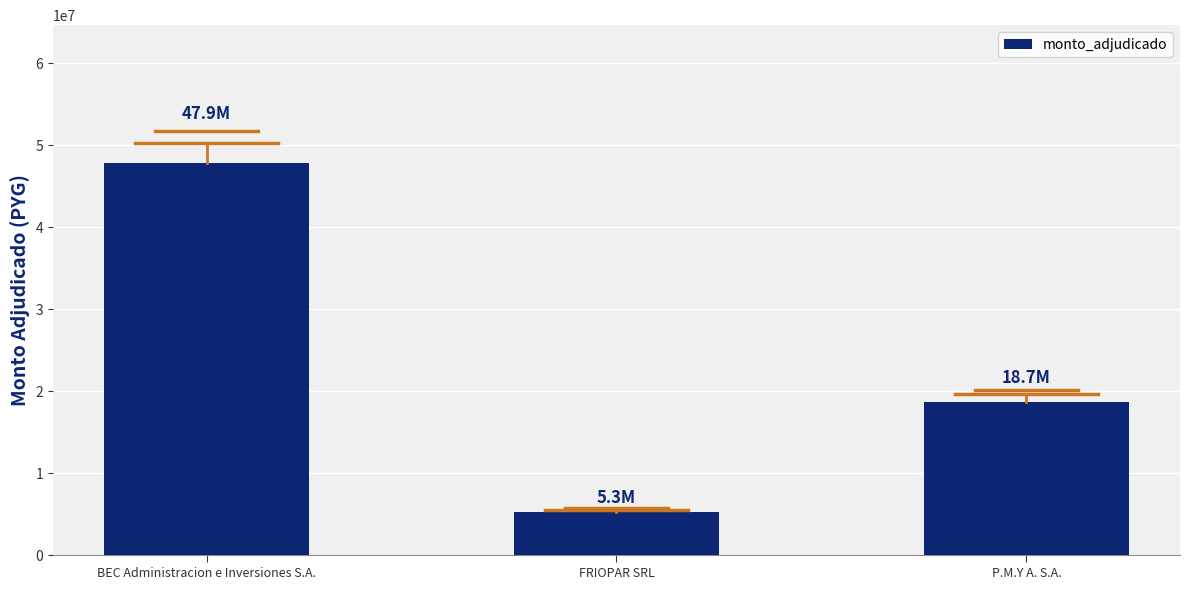

What is the label of the 3rd bar from the right?

BEC Administracion e Inversiones S.A.